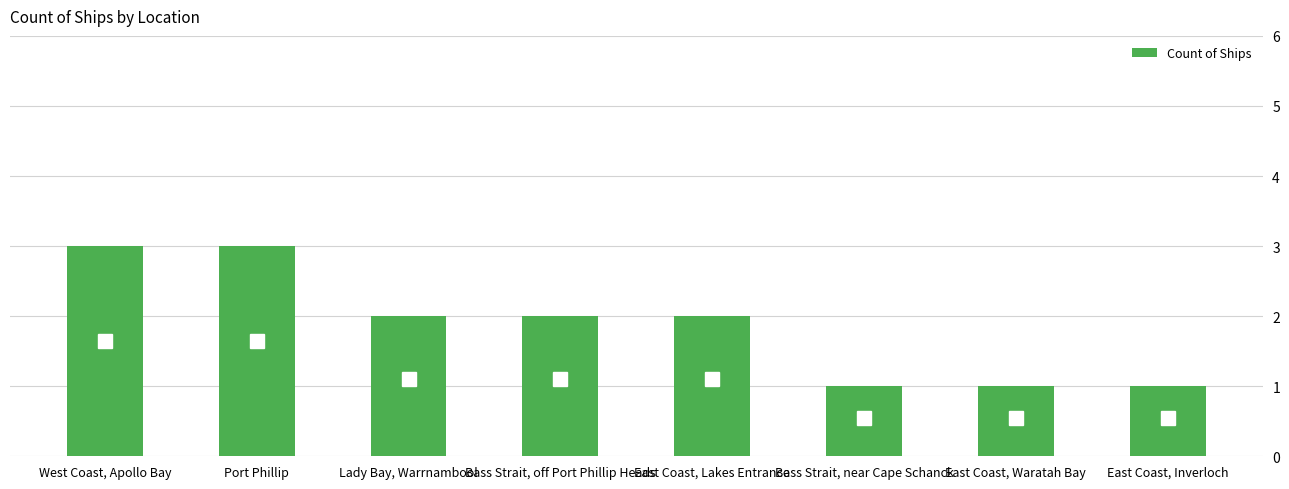

How many categories are shown in the chart?

8